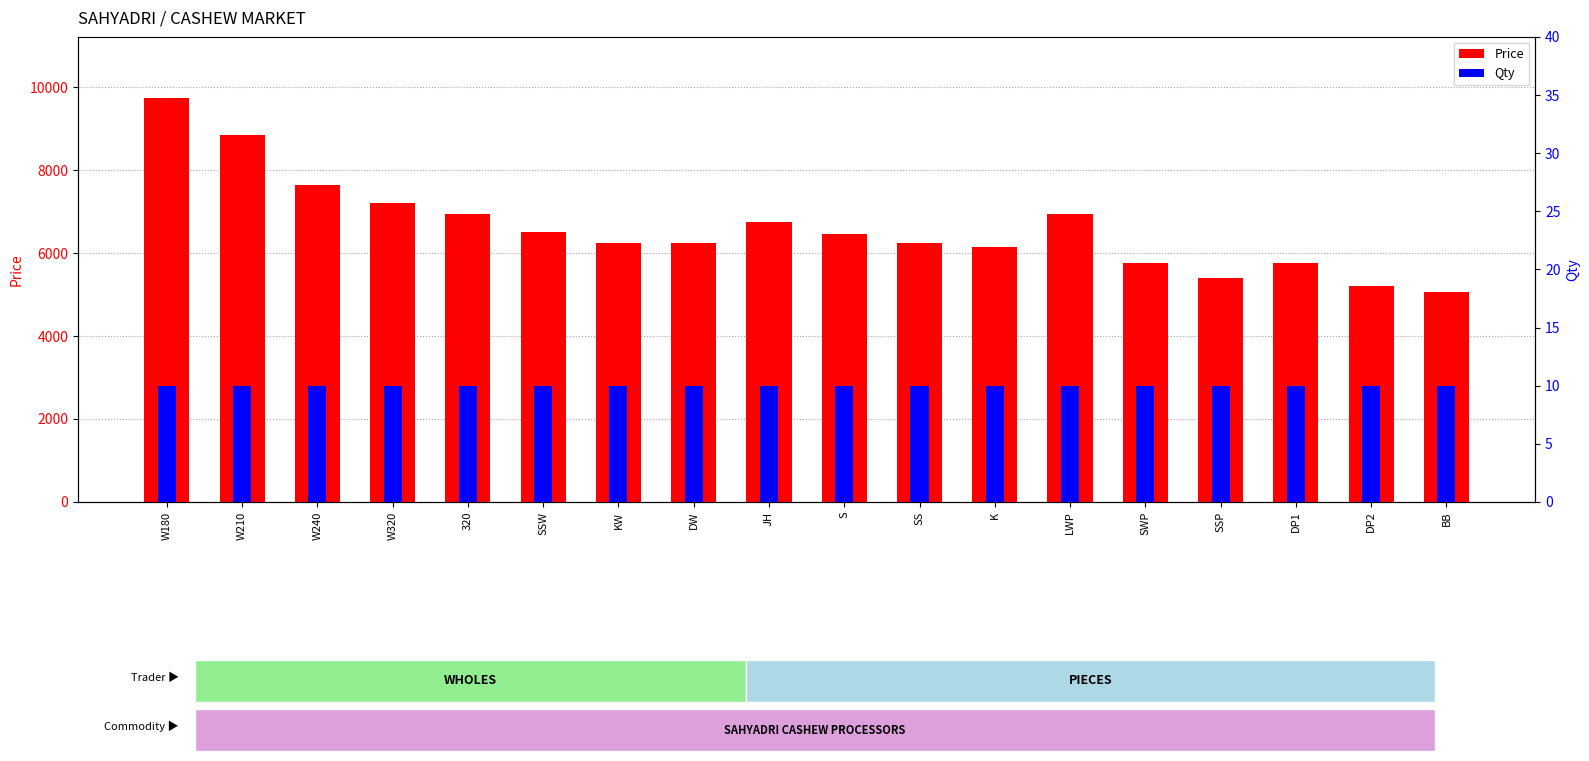

Rank the series by their maximum value, from lowest to highest.

Qty, Price